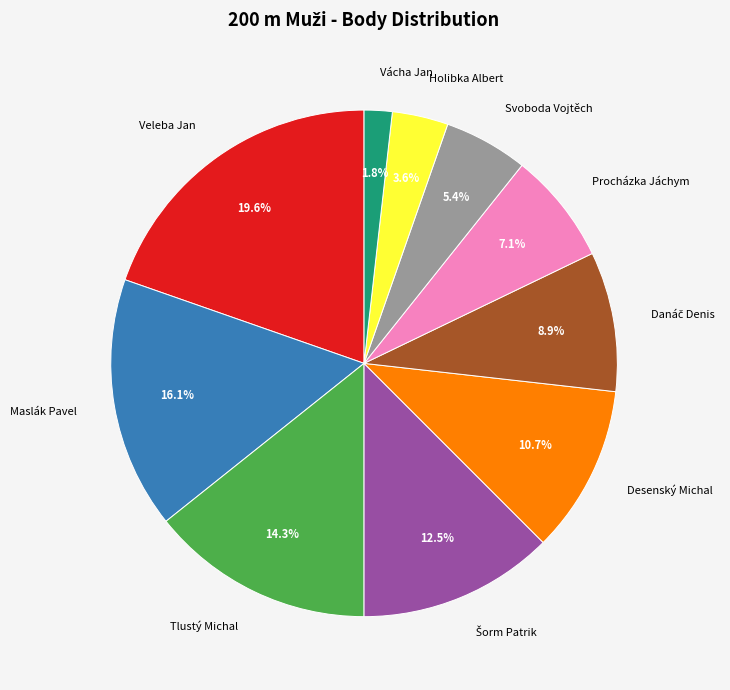

What percentage is the Holibka Albert slice, to the nearest percent?

4%